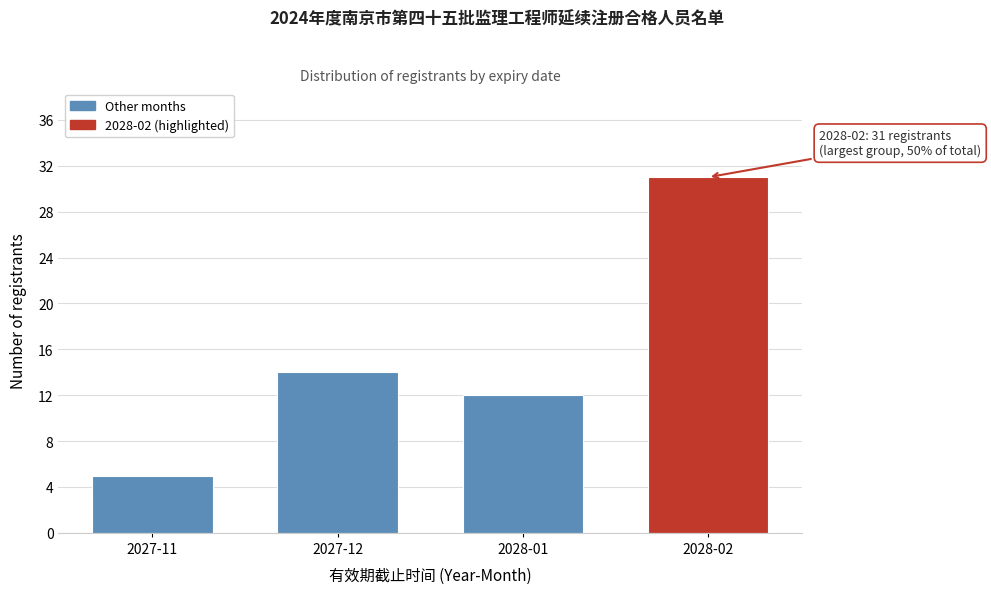

Reading left to right, list all the values displayed in this chart.

2027-11=5	2027-12=14	2028-01=12	2028-02=31